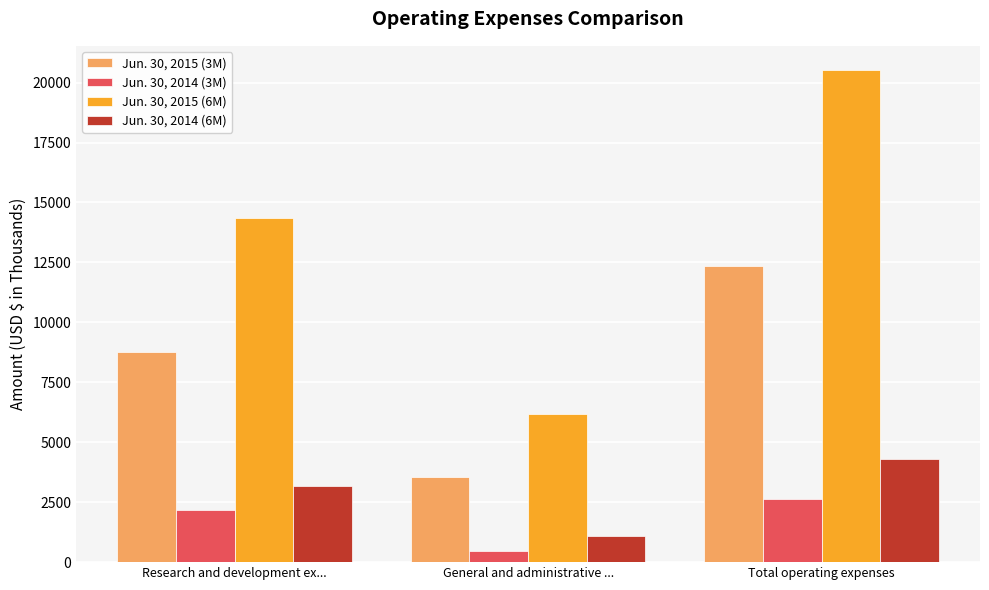

Which series changed the most between Research and development ex... and Total operating expenses?

Jun. 30, 2015 (6M)